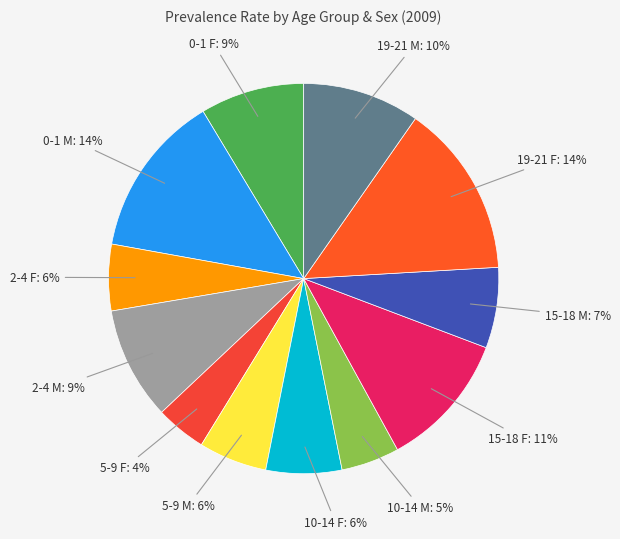

What percentage is the 10-14 F slice, to the nearest percent?

6%